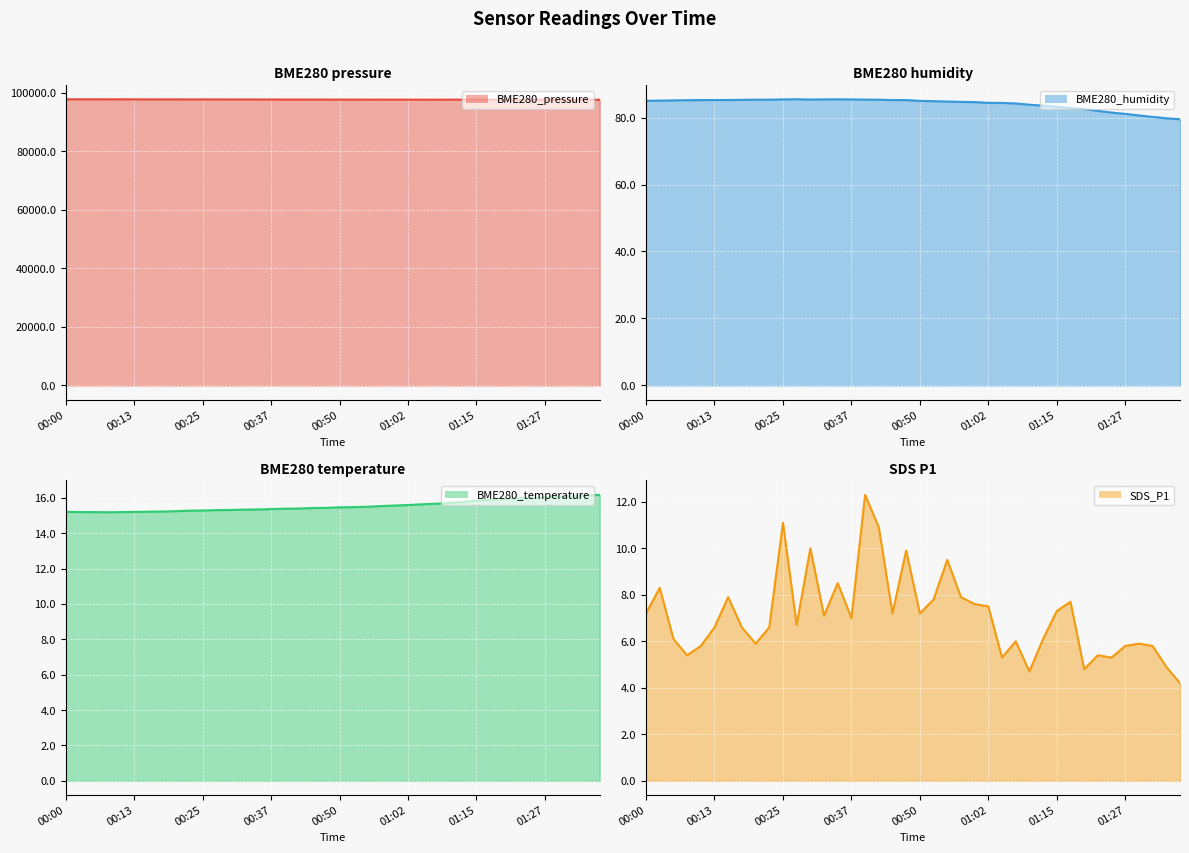

List the series in order of their peak value, highest first.

BME280_pressure, BME280_humidity, BME280_temperature, SDS_P1